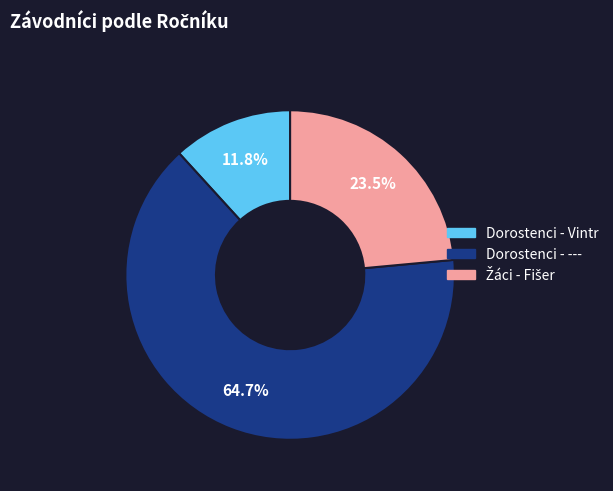

What is the largest slice in the pie chart?

Dorostenci - ---